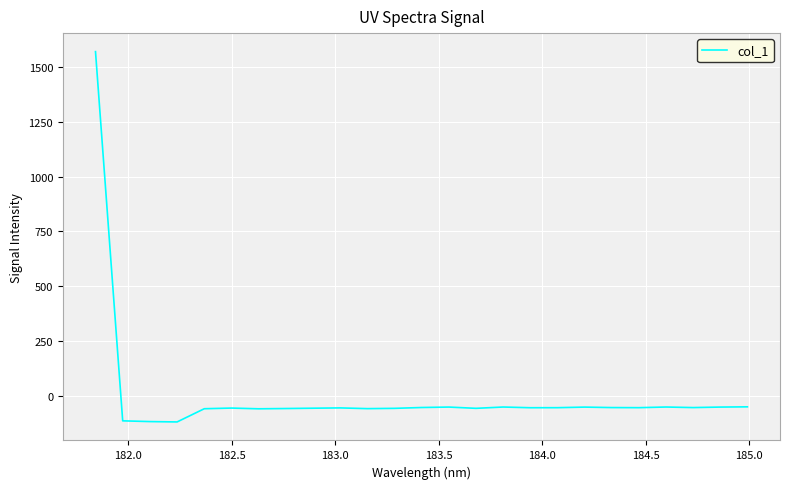

What is the smallest value displayed?

-117.3